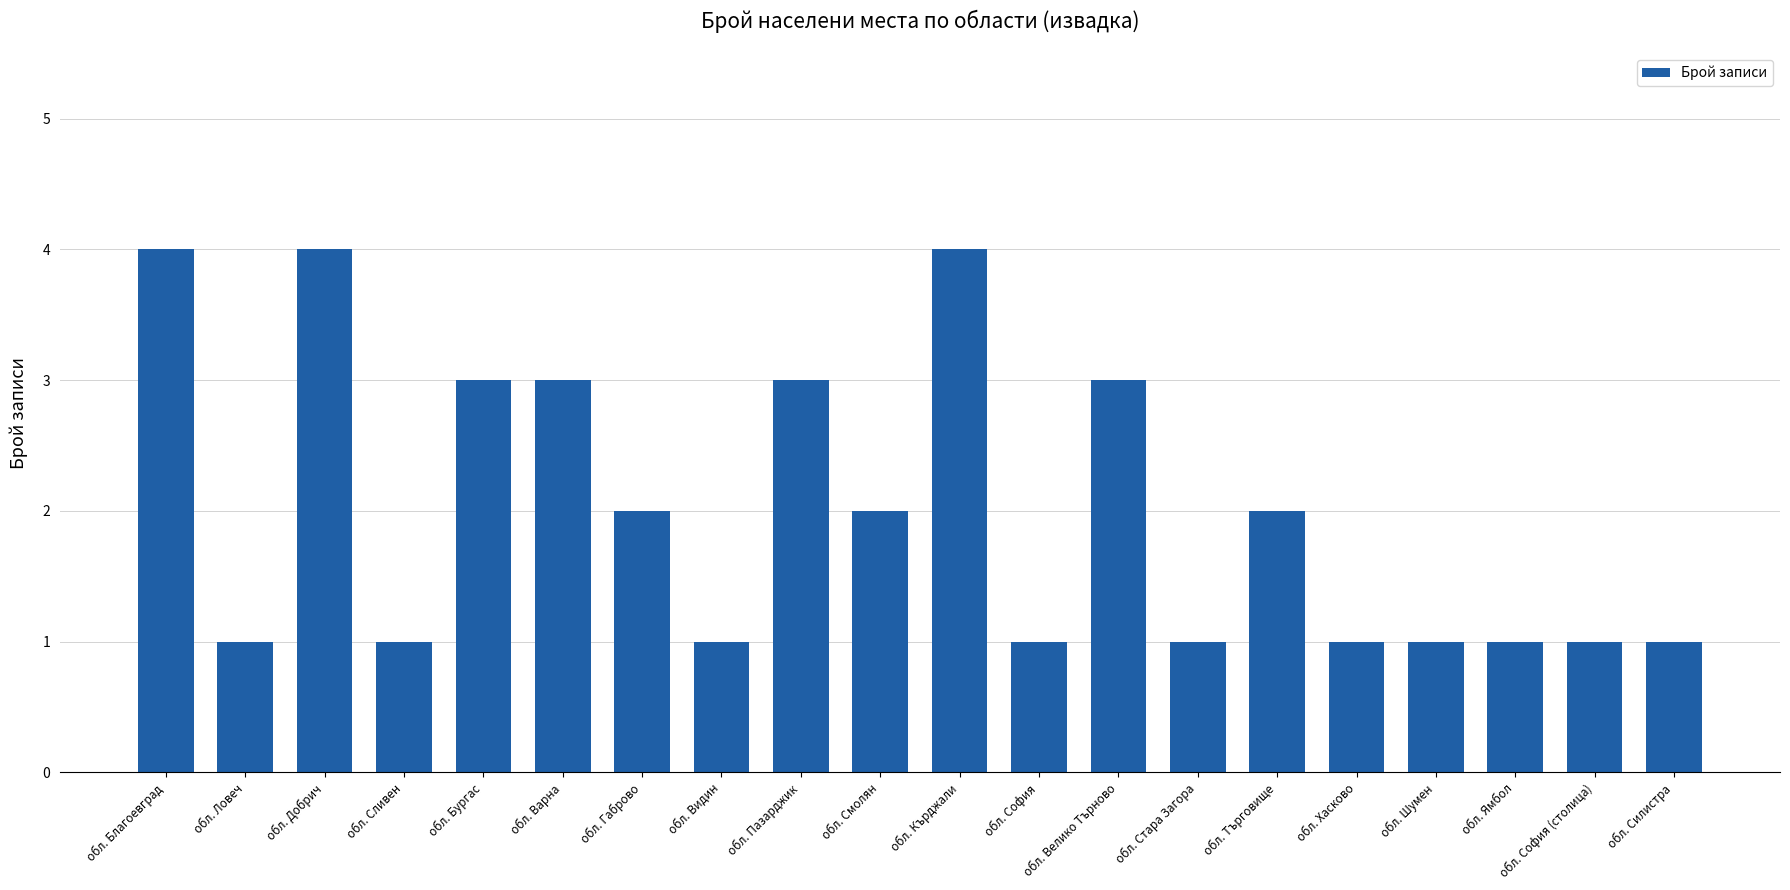

What is the change in value from обл. Велико Търново to обл. Хасково?

-2